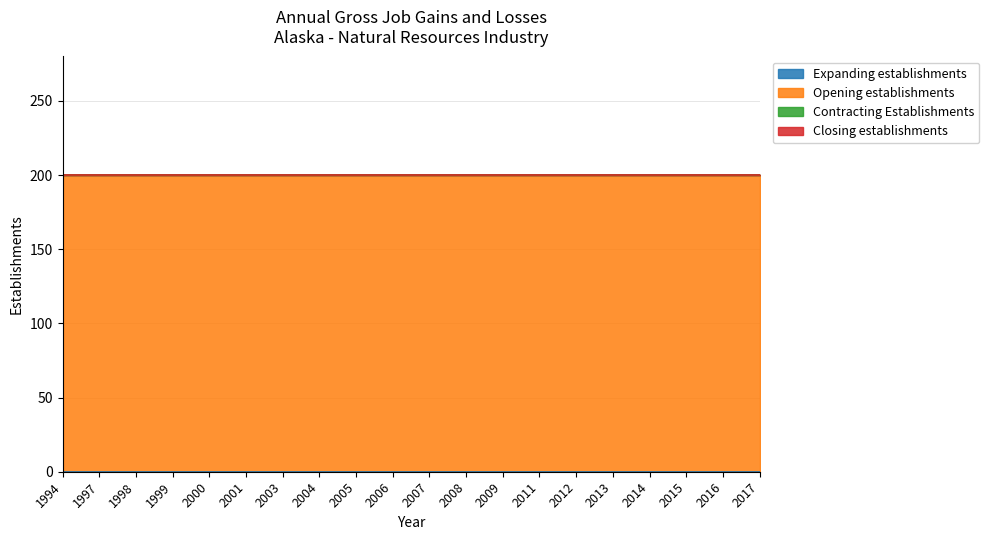

Which label corresponds to the smallest value in the chart?

1994